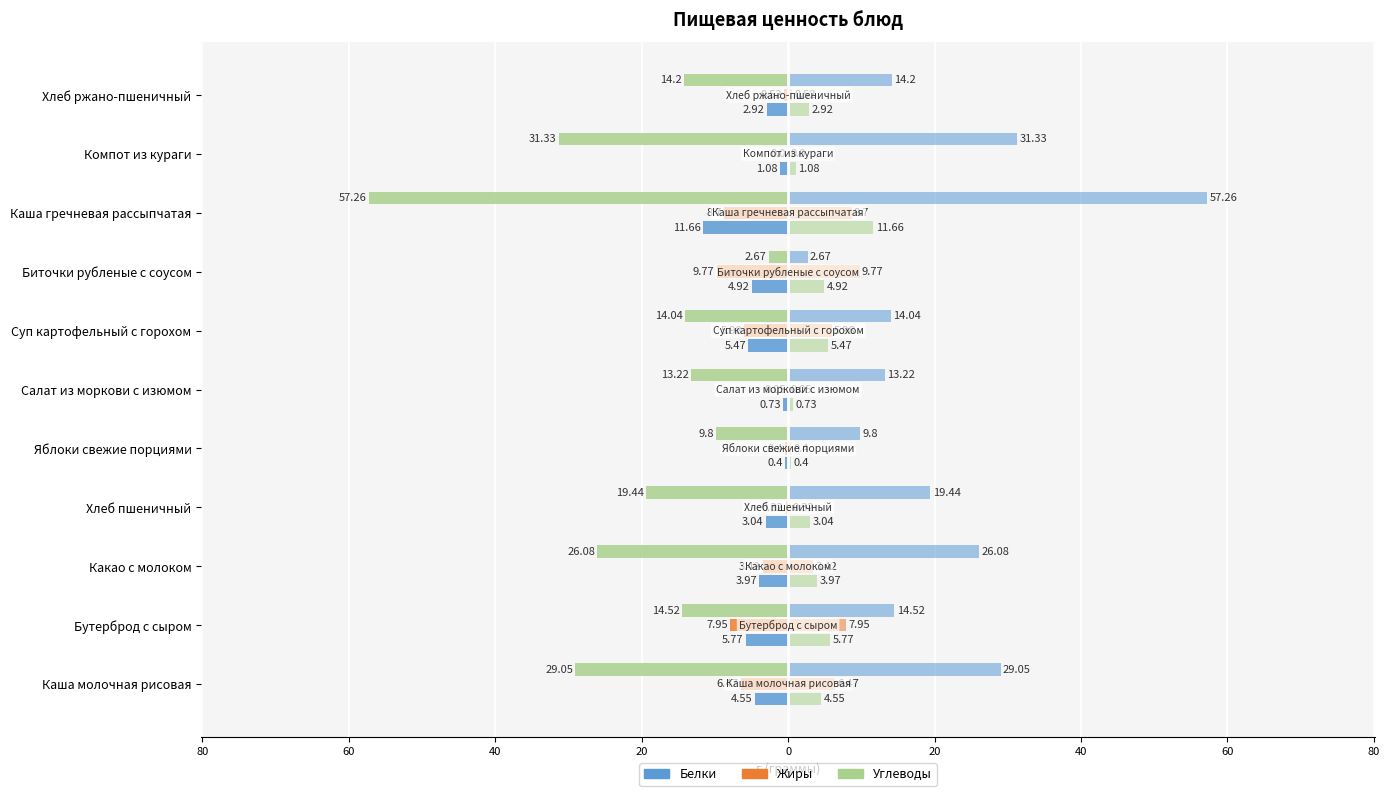

How many bars are there in total?

33